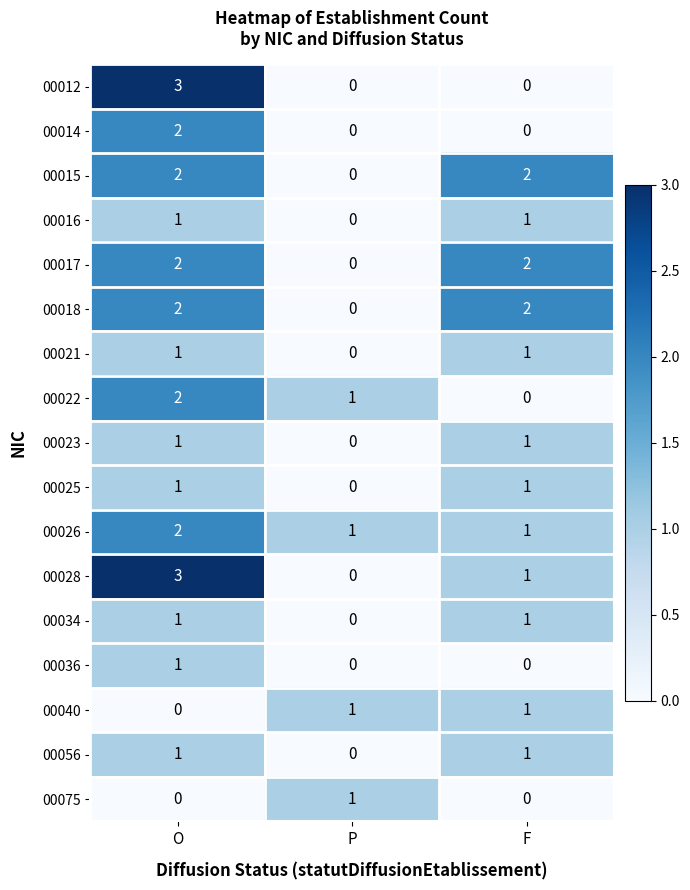

The value of 00034 at O is 1. True or false?

True